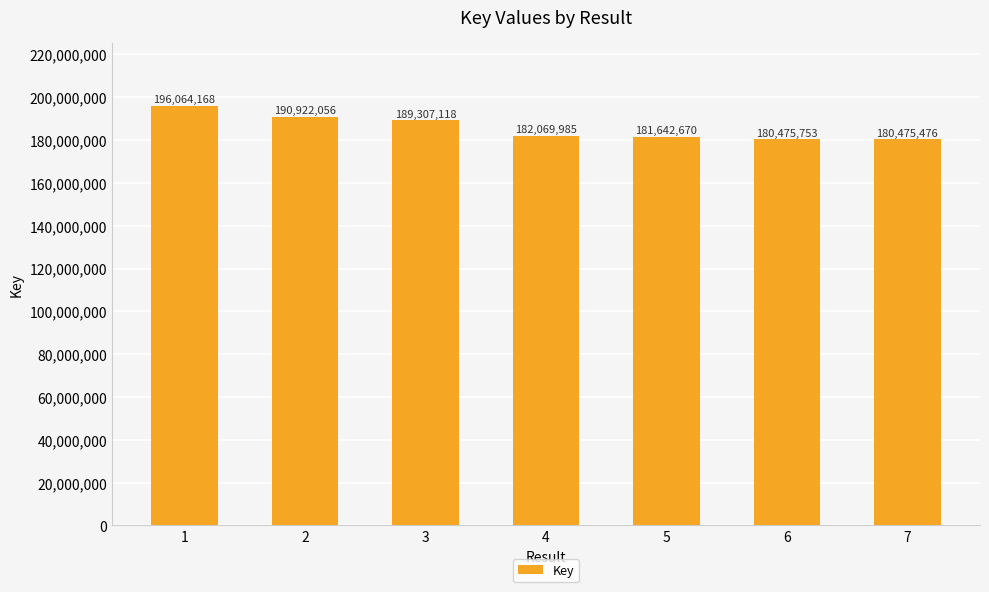

The value at 1 is 196064168. True or false?

True